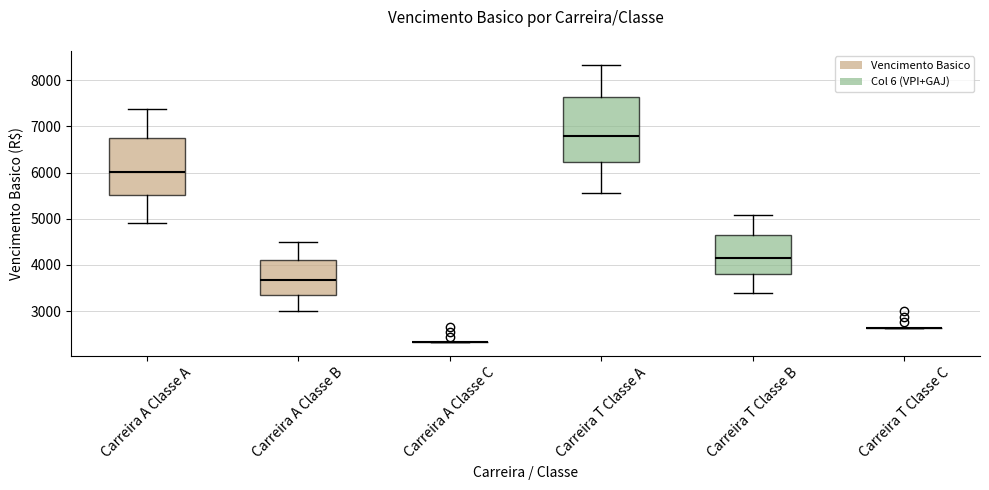

Comparing the boxes themselves (not the whiskers), which one is the tallest?

Carreira T Classe A